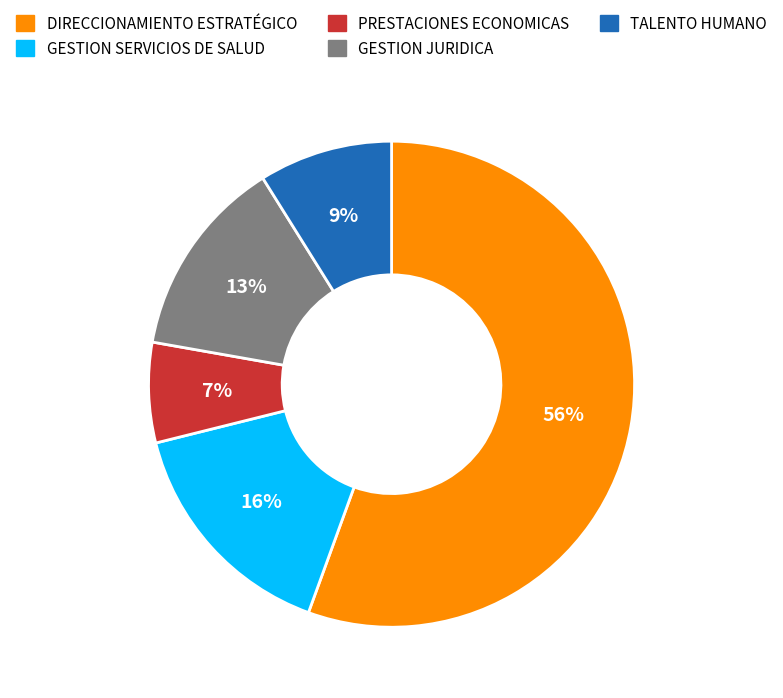

To the nearest percent, what percentage of the pie is TALENTO HUMANO?

9%